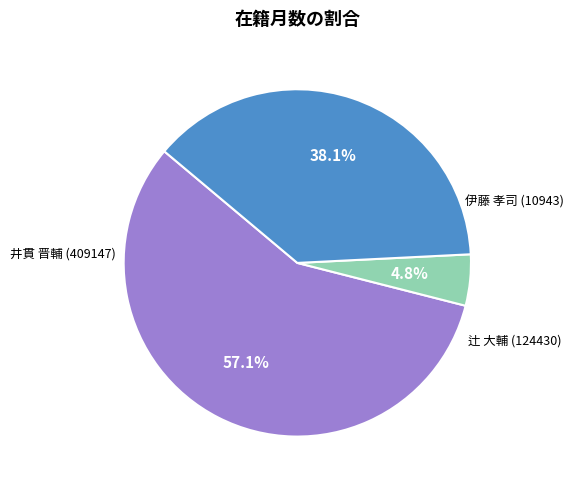

Does any single category account for the majority?

Yes